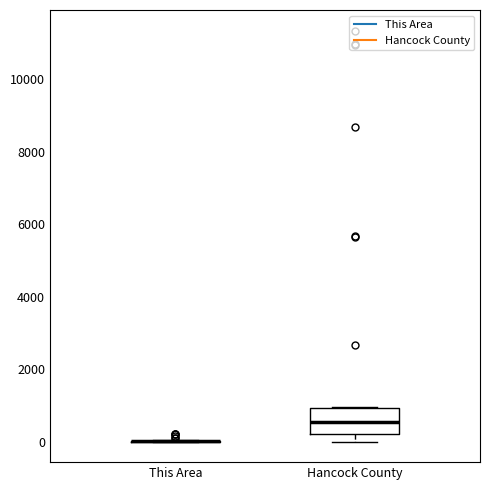

Comparing the boxes themselves (not the whiskers), which one is the tallest?

Hancock County